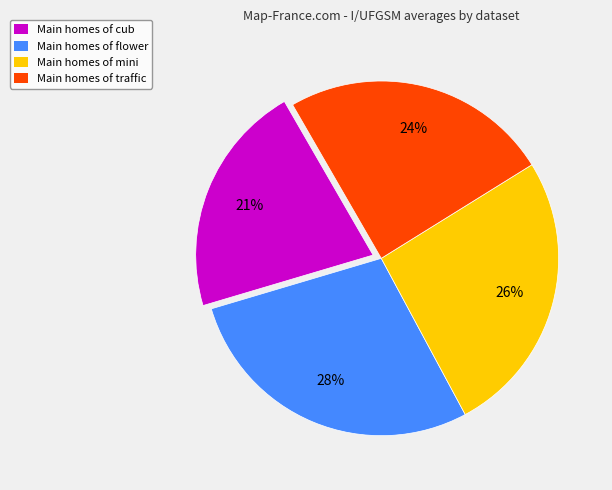

Is there any slice that represents more than half of the pie?

No